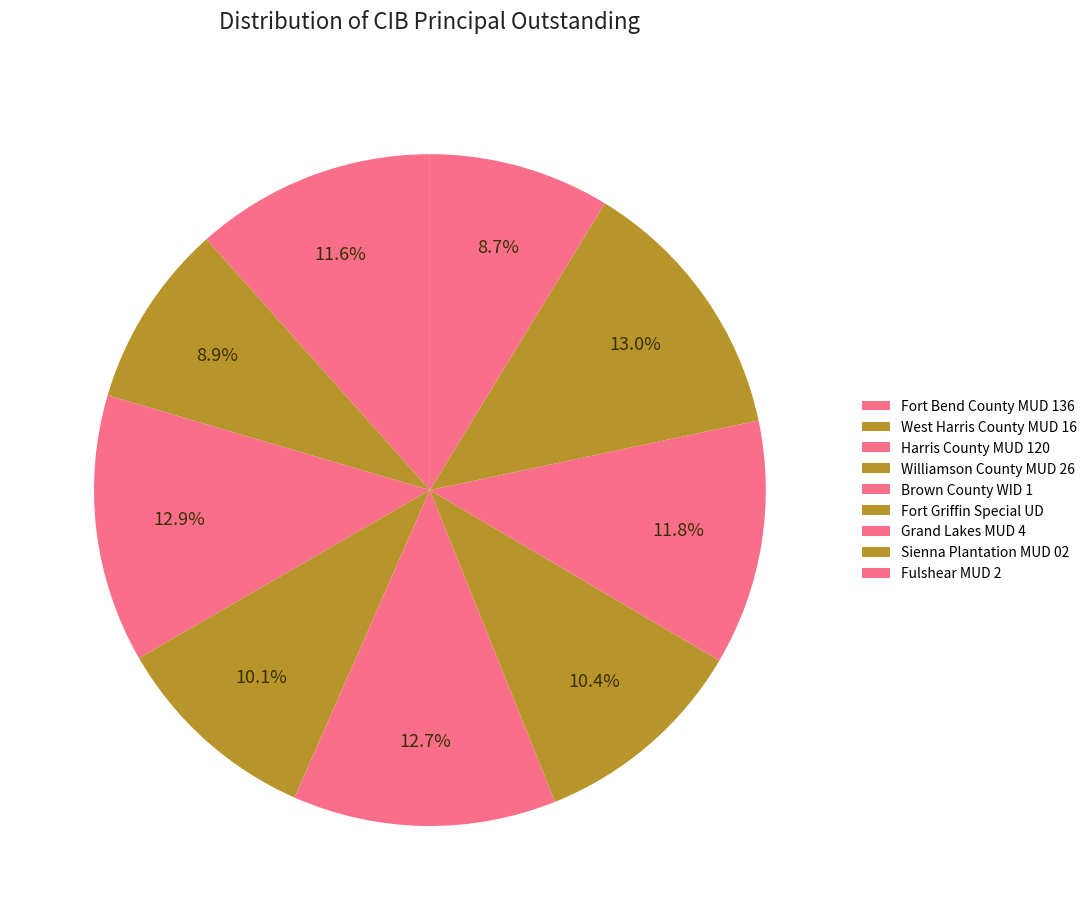

How many slices are in this pie chart?

9